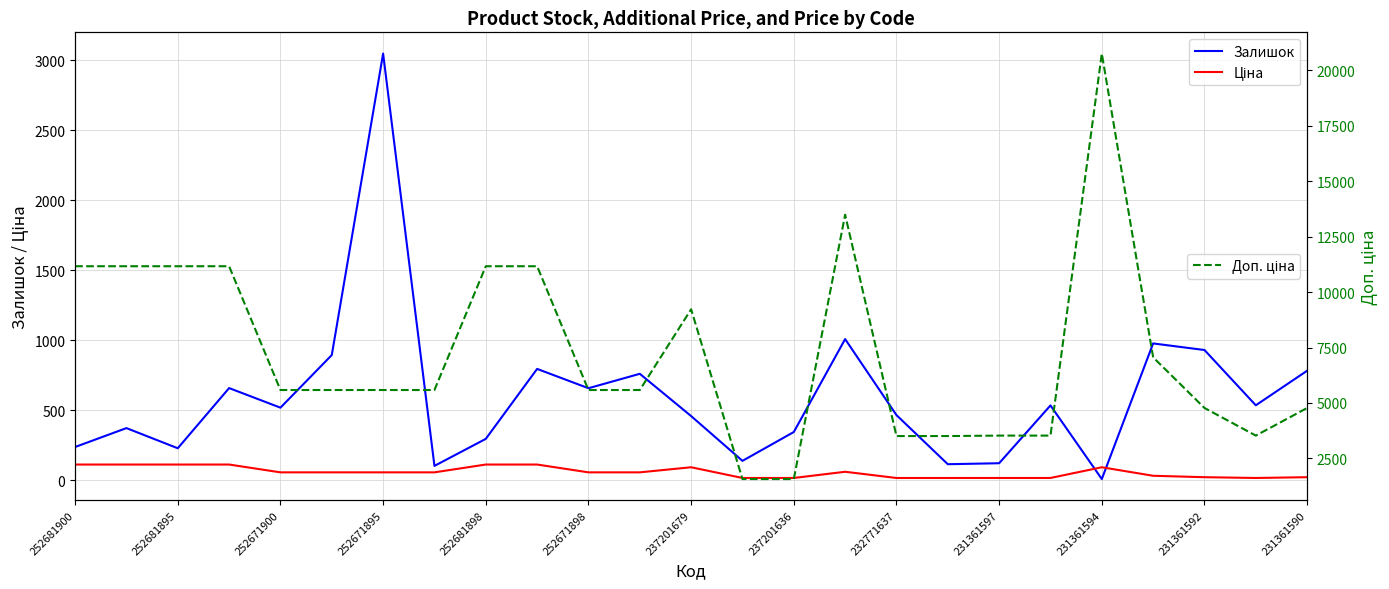

What is the lowest value of the Доп. ціна series?

1569.0